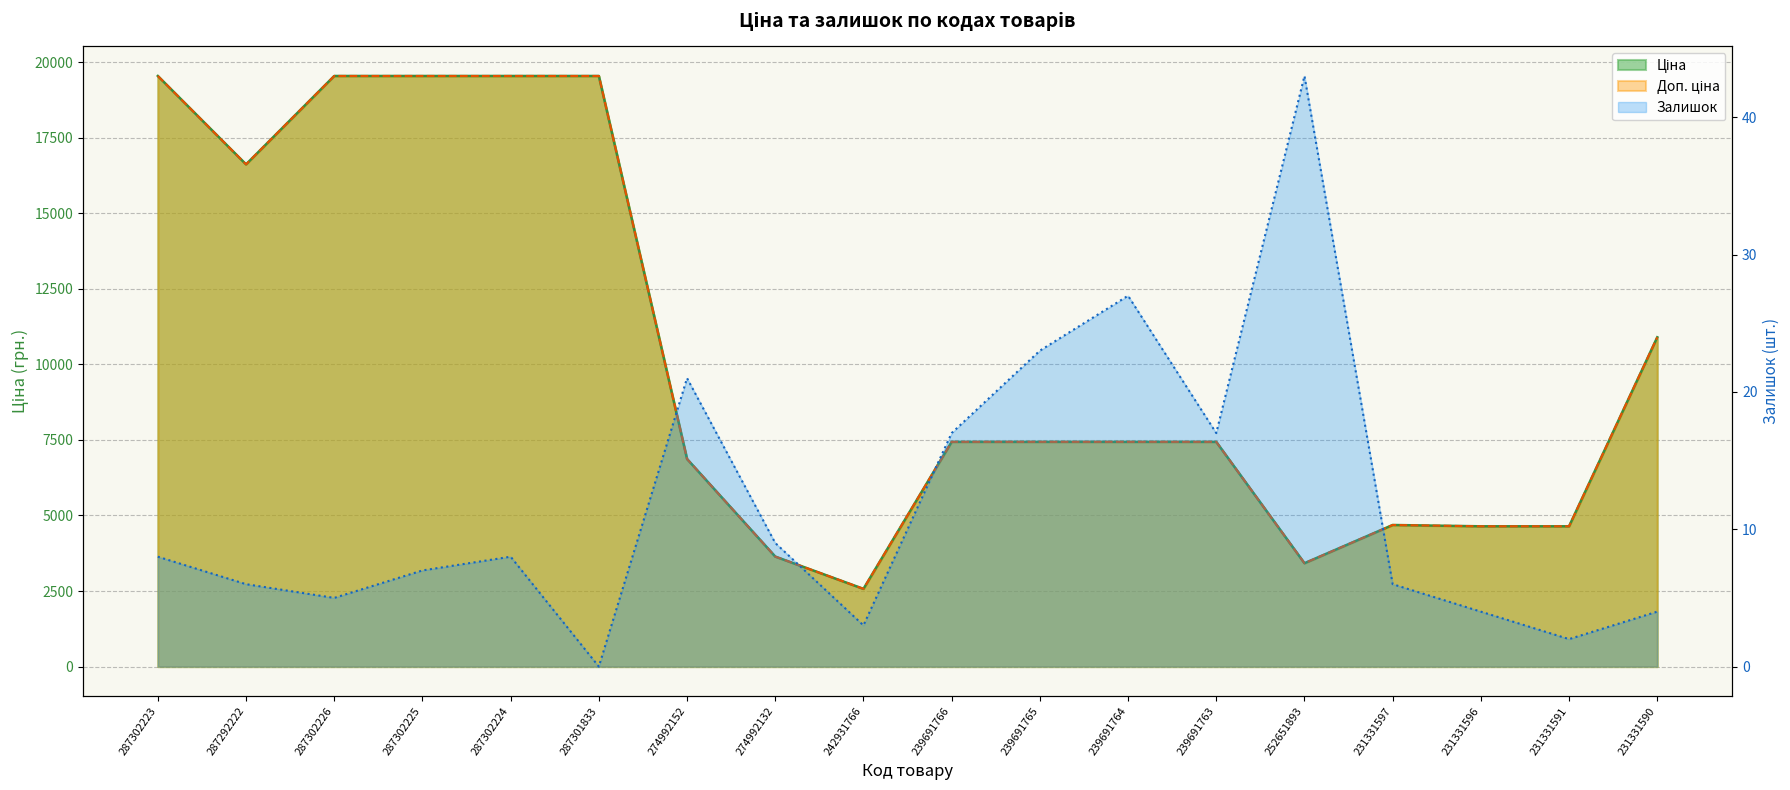

At which category is the sum across all series the highest?

287302223